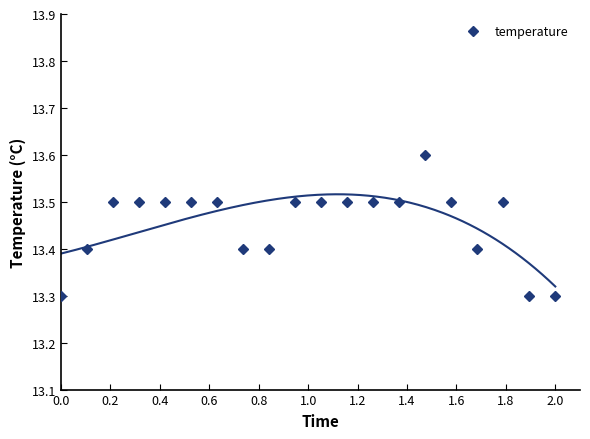

What is the average value?

13.5